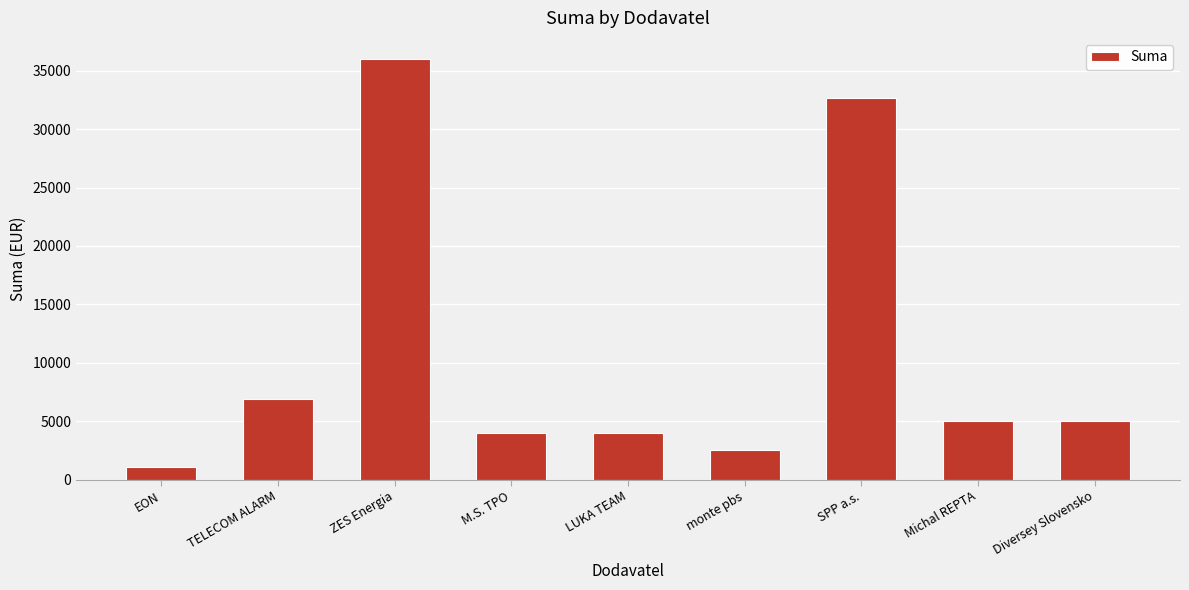

What is the value of the 9th bar from the left?

5000.0